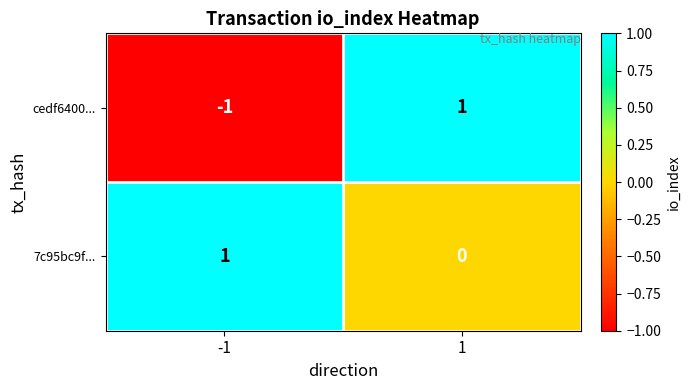

Is it true that cedf6400... equals 0 at 1?

False